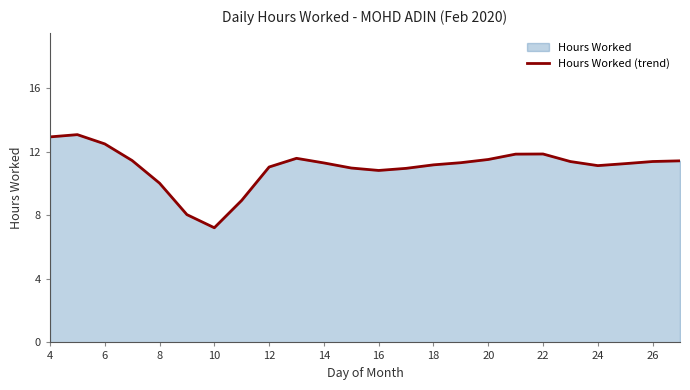

The chart shows a value of 6.9 at 16. True or false?

False